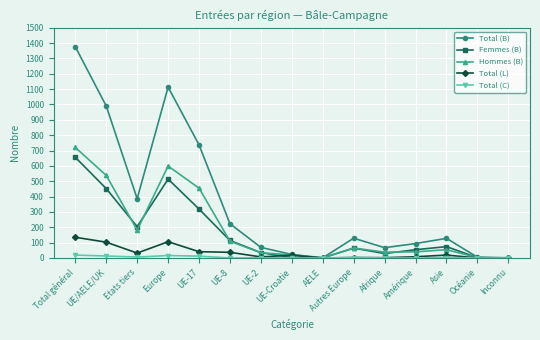

What is the average value of the Total (B) series?

356